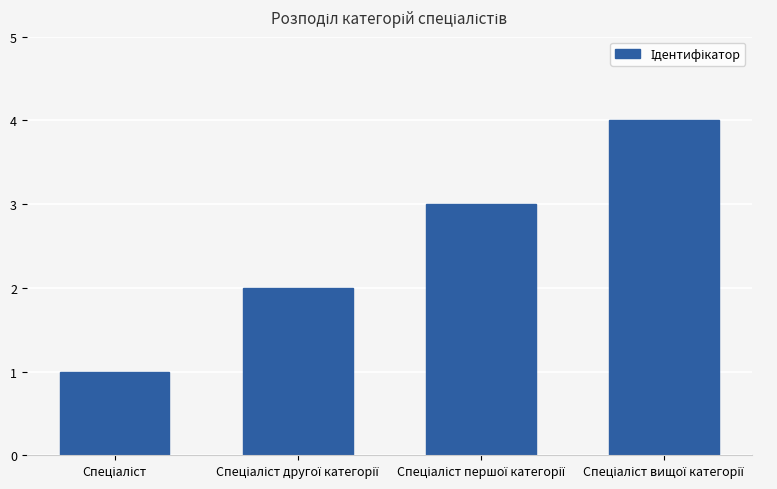

What is the difference between the maximum and second lowest values?

2